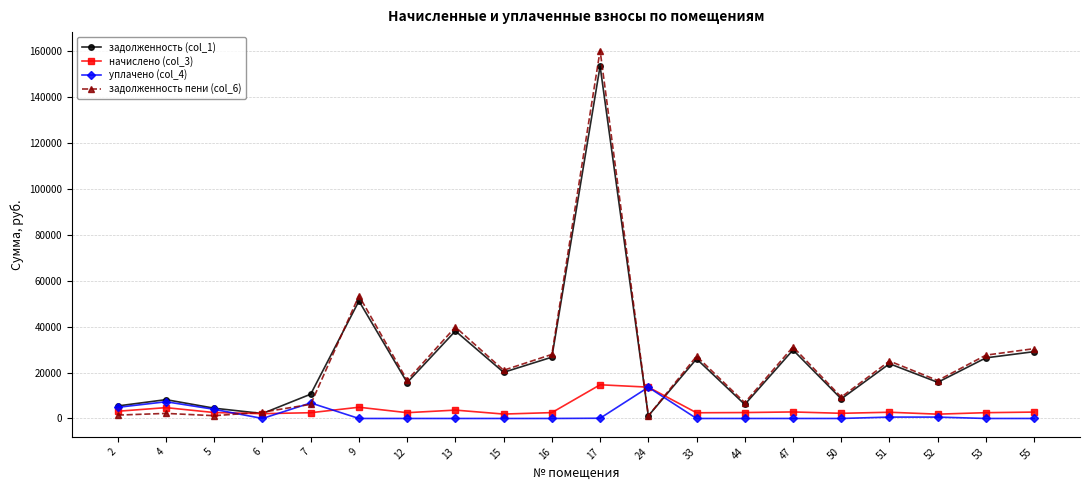

At how many categories does at least one series exceed 36634?

3